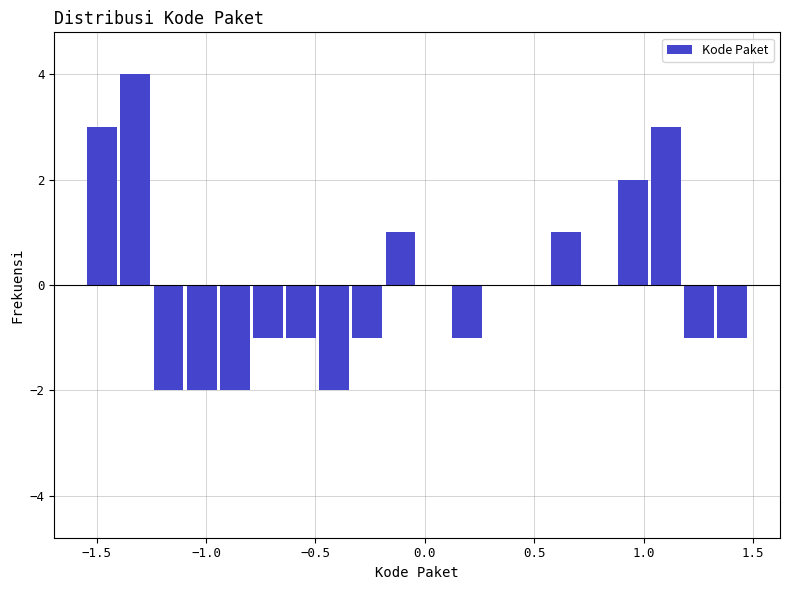

Around what value on the x-axis is the tallest bar? Give the approximate position of its centre, as read against the axis.

-1.30